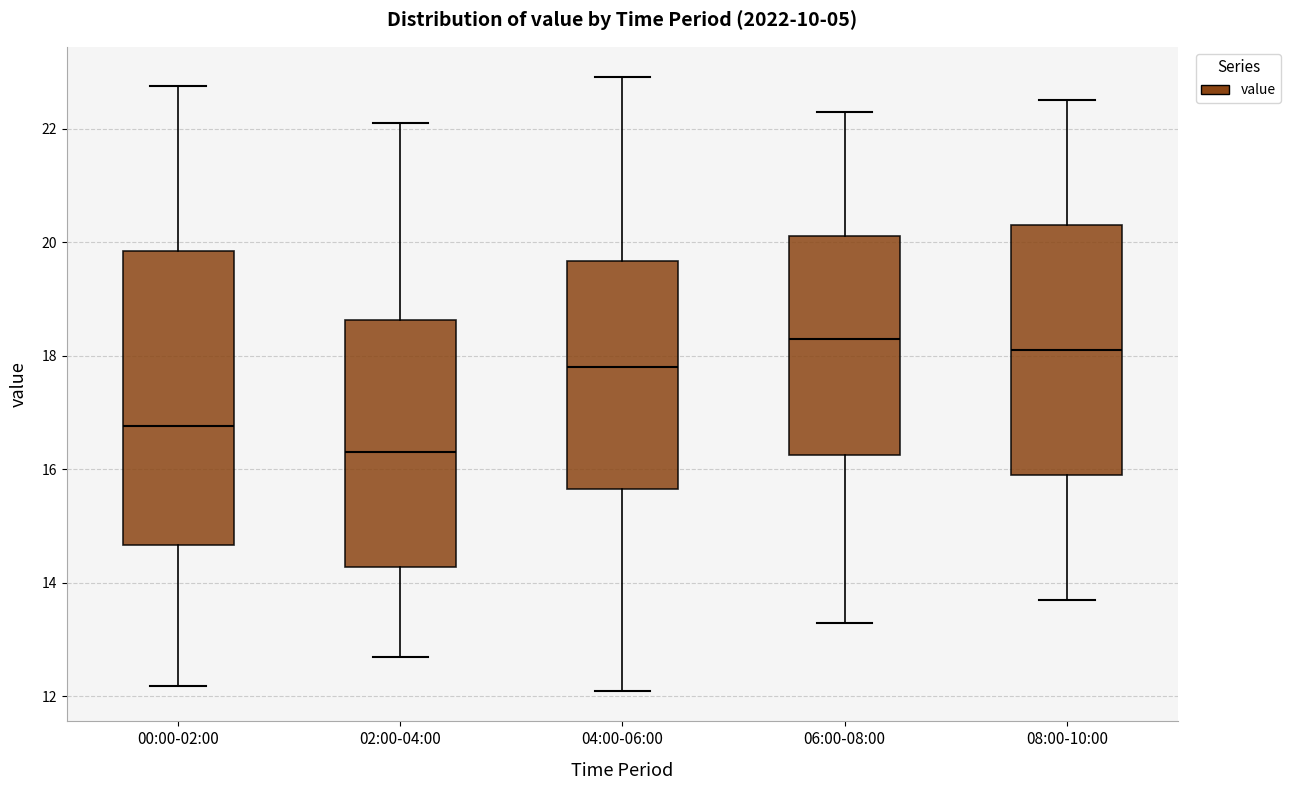

Which box's median line is the lowest?

02:00-04:00